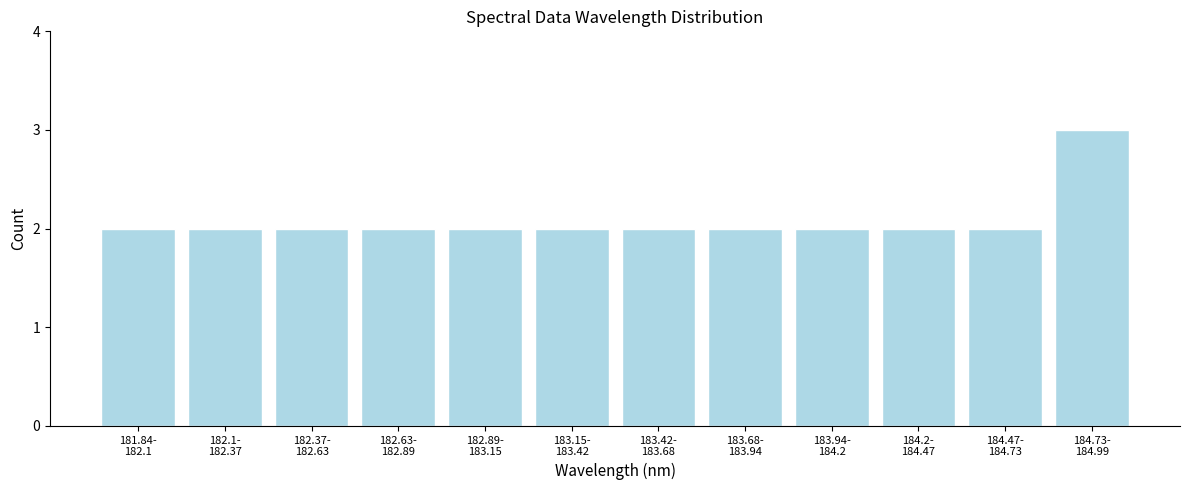

Reading left to right, extract all data points from this chart.

2	2	2	2	2	2	2	2	2	2	2	3